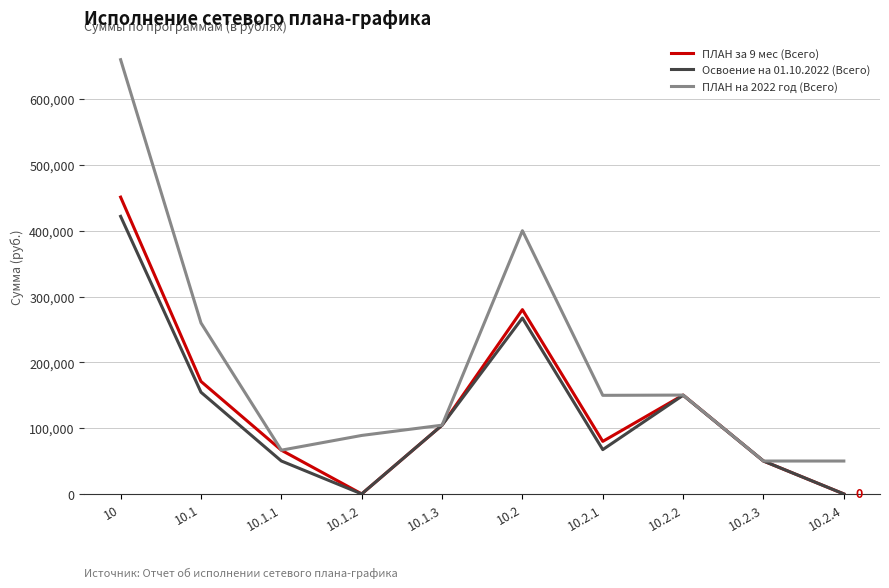

What is the total value across all series at 10.1.2?

88900.0